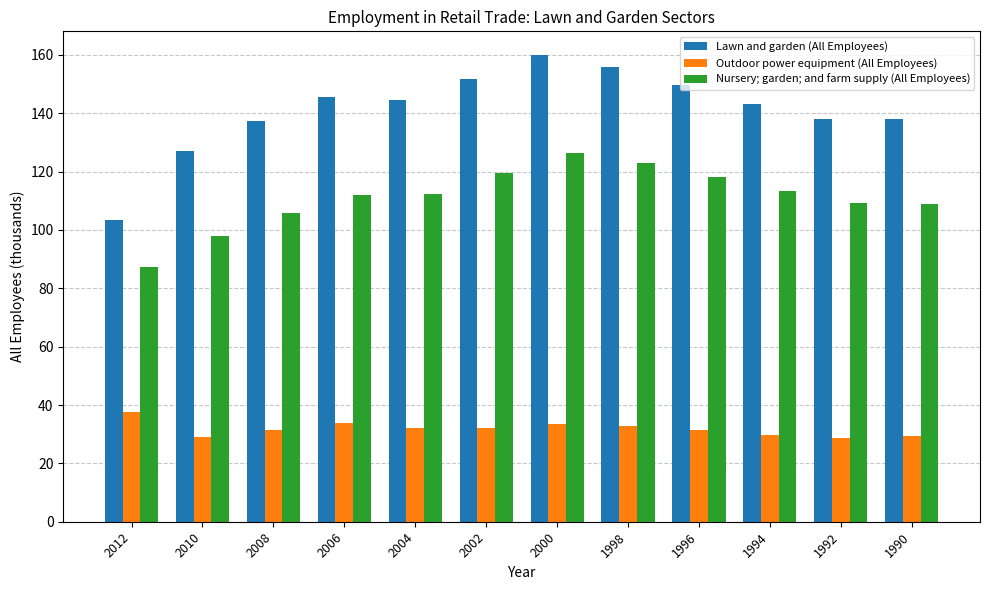

What is the total value across all series at 2006?

291.3